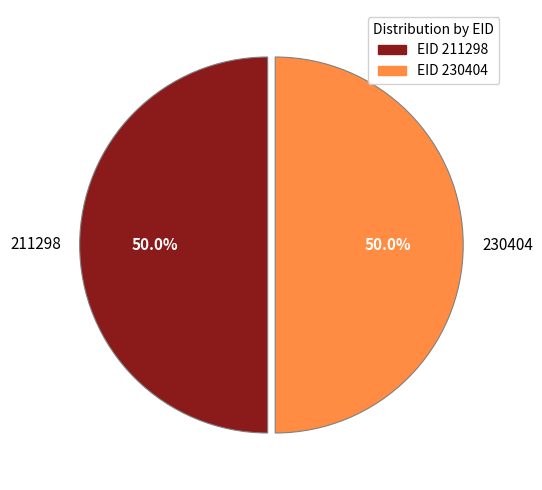

What is the ratio of the value at 230404 to the value at 211298?

1.0